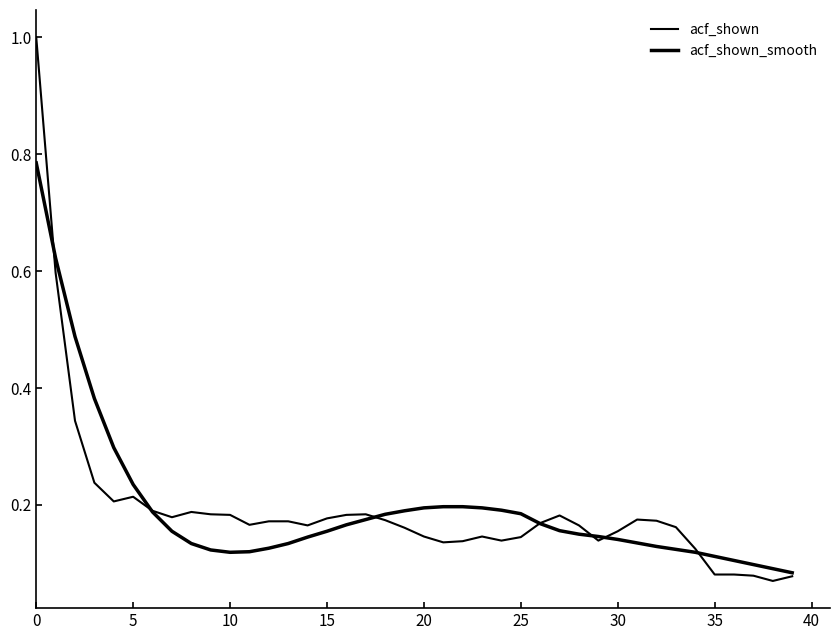

Does the chart have visible grid lines?

No